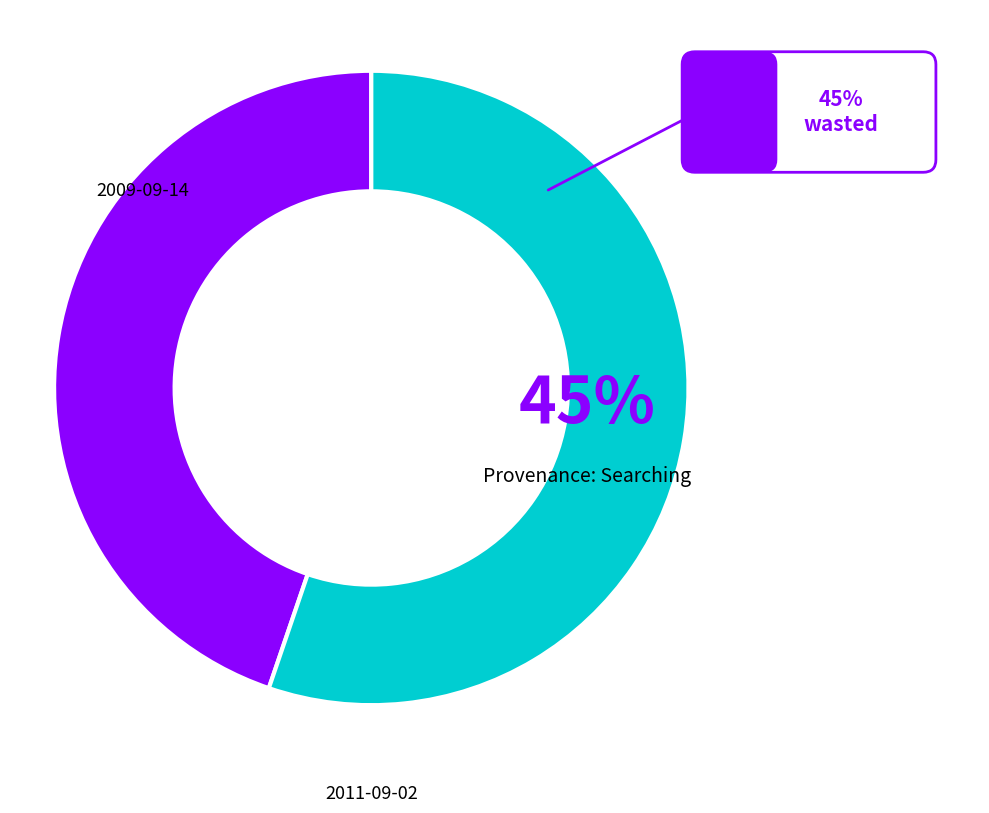

What portion of the pie excludes 2009-09-14 19:43:17 UTC?

55.2%